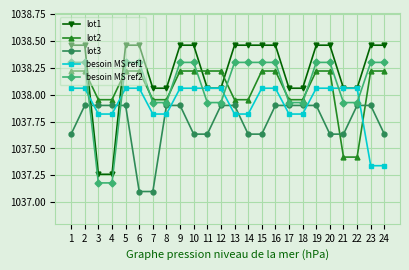

Which series has the largest total across all categories?

lot1